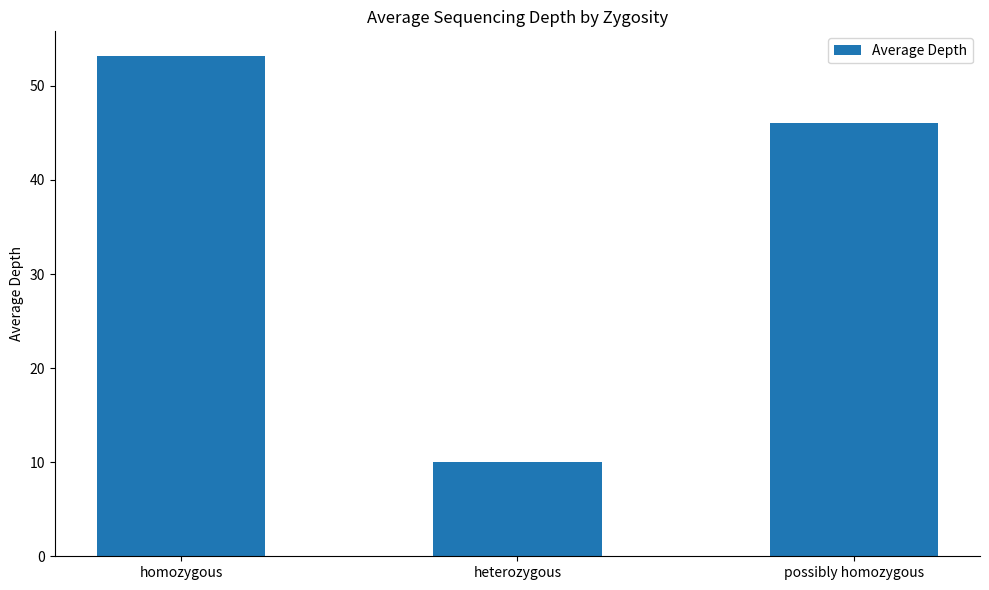

What is the change in value from heterozygous to possibly homozygous?

+36.0